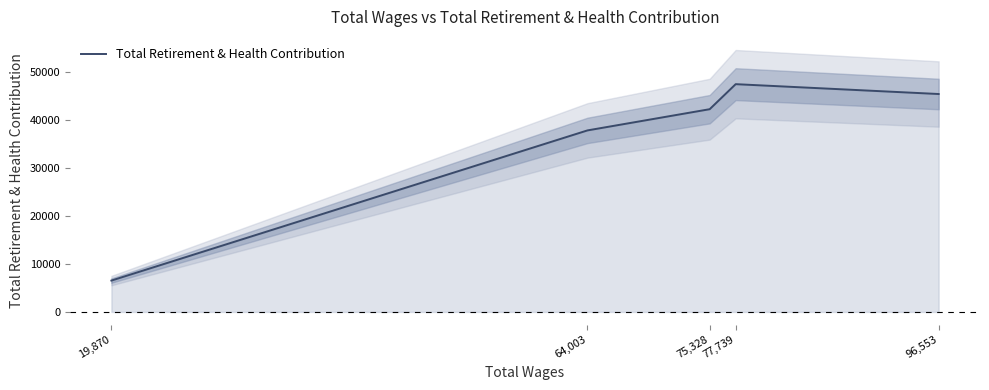

How many data points does each series have?

5